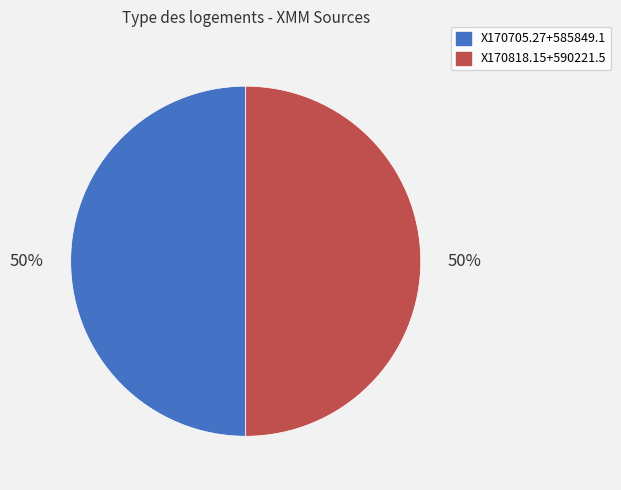

True or false: X170818.15+590221.5 accounts for 50% of the total.

True